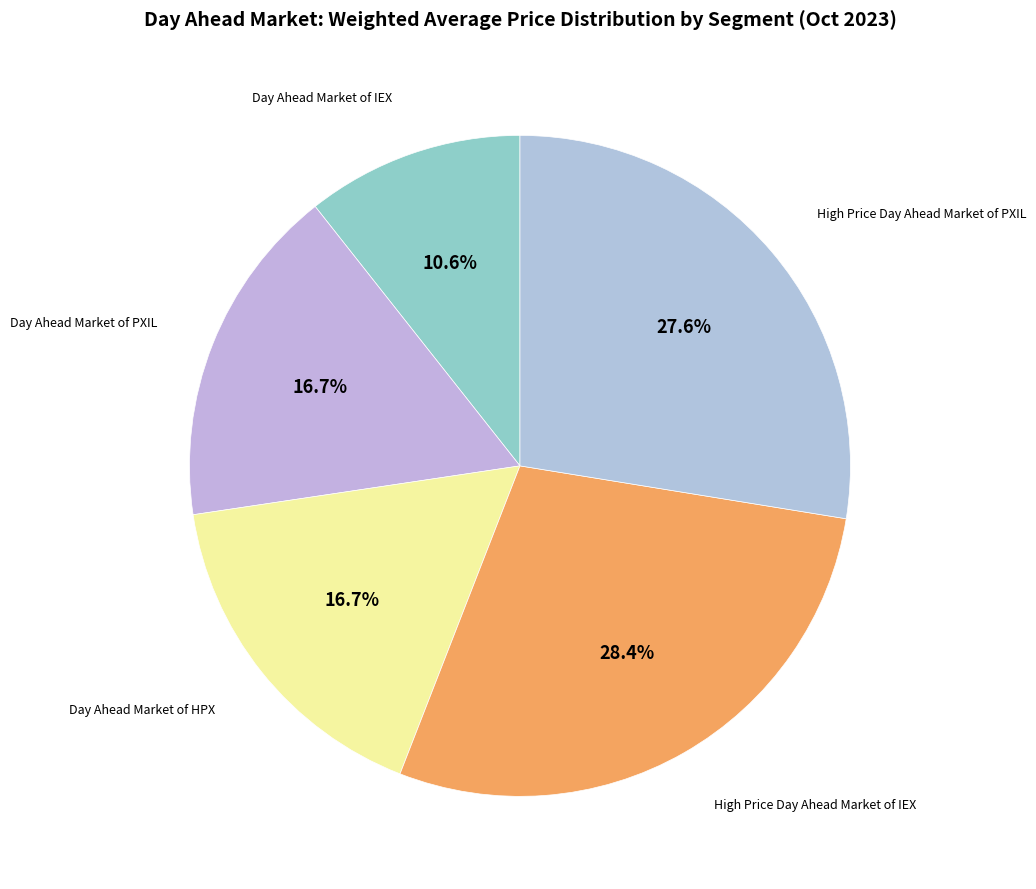

Combined, do High Price Day Ahead Market of IEX and High Price Day Ahead Market of PXIL account for over 50%?

Yes